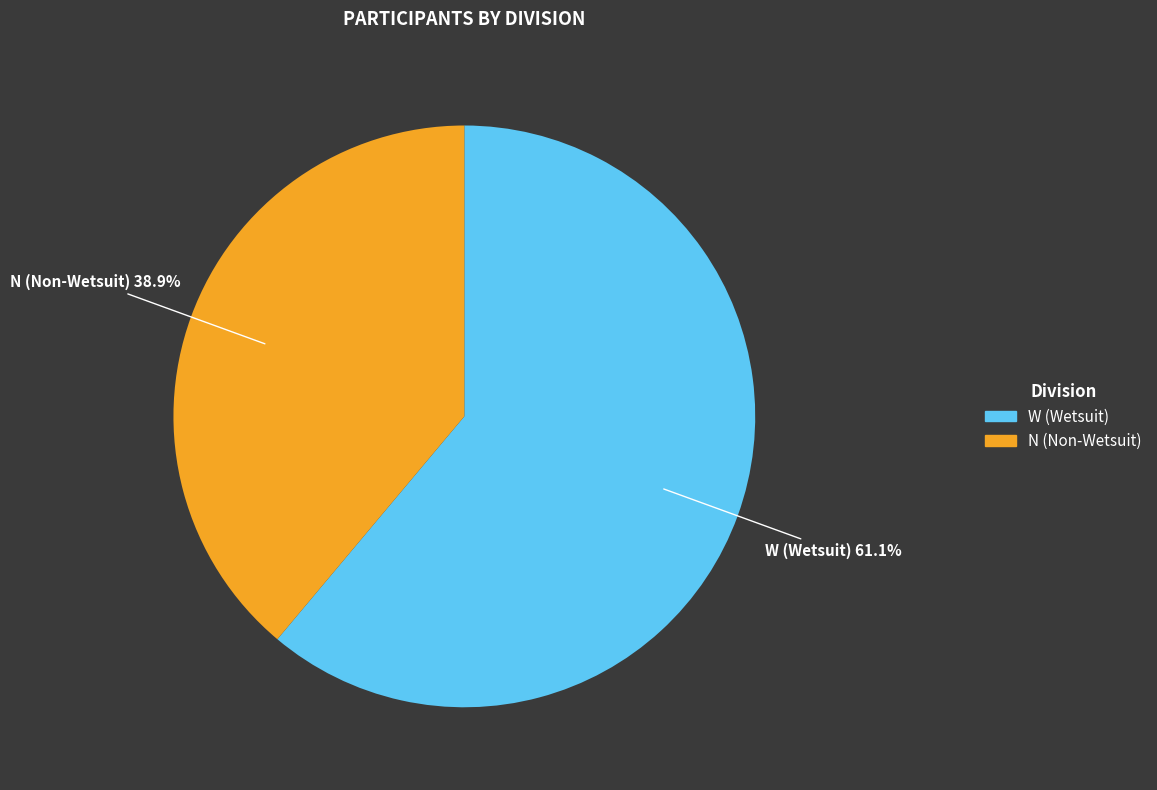

Which category has the smallest portion of the pie?

N